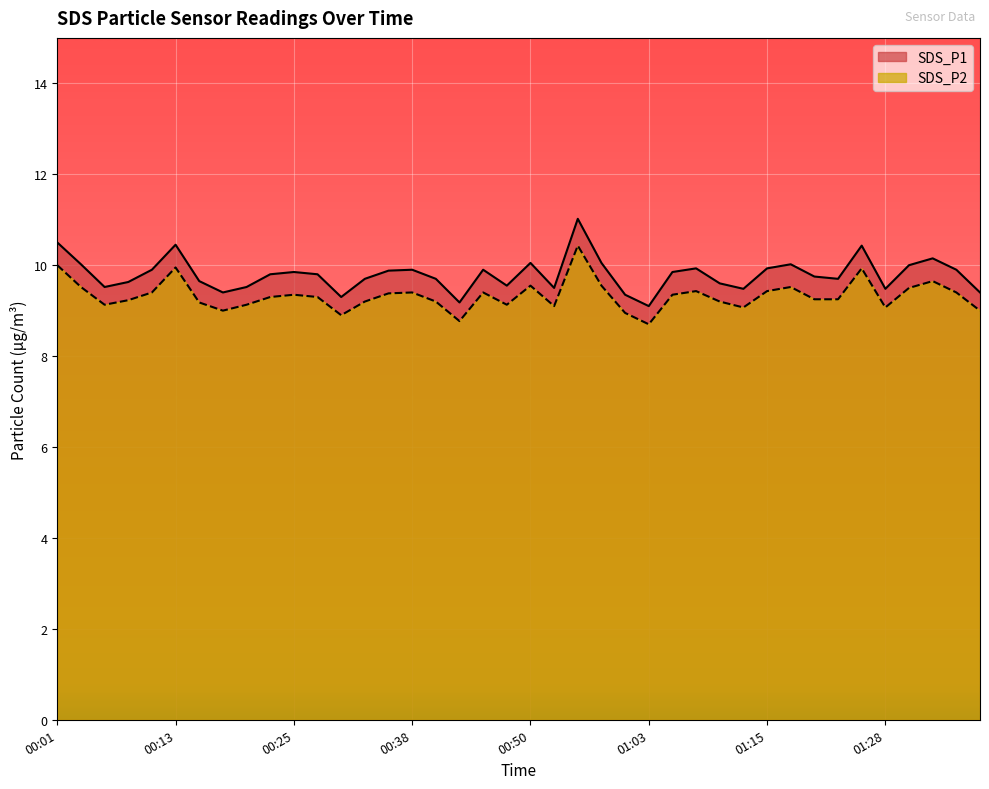

At which category is the sum across all series the highest?

00:55